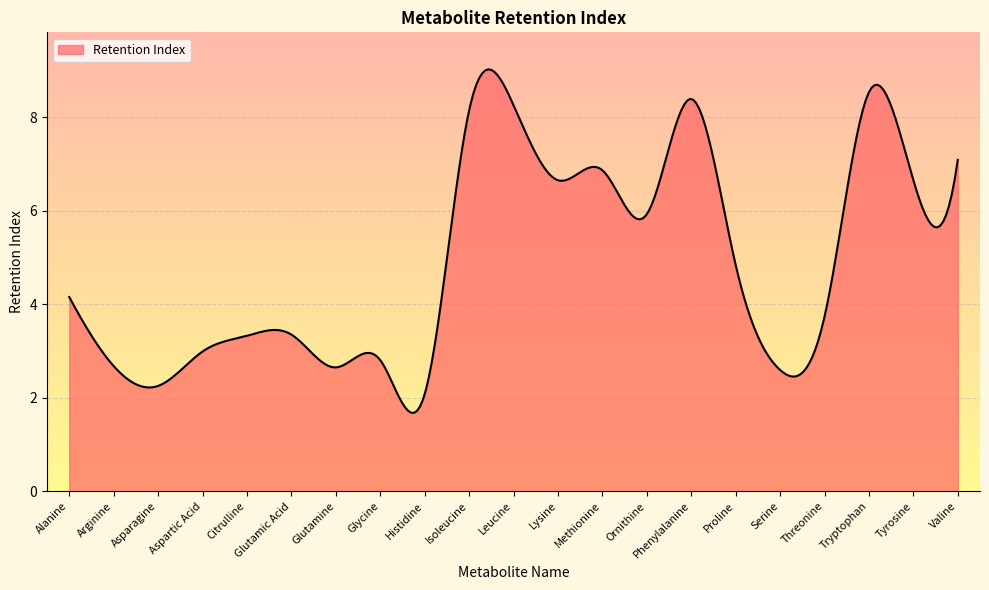

What is the difference between the maximum and minimum values?

7.4